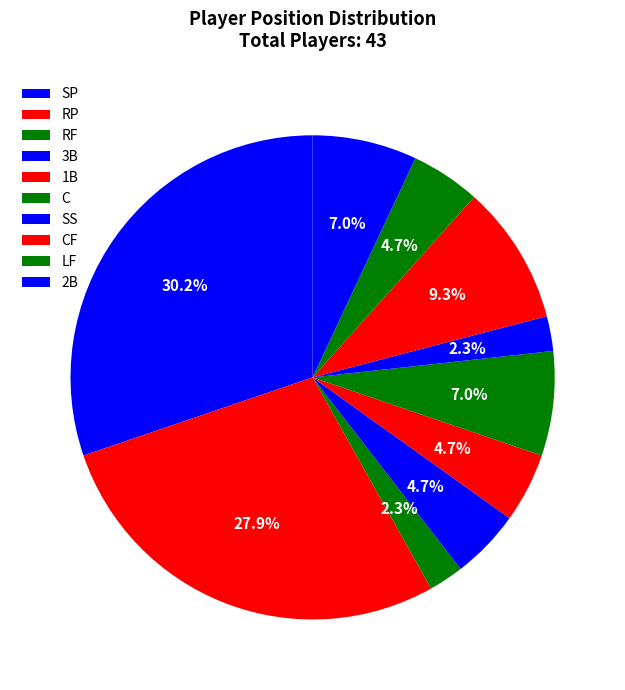

How many segments does this pie chart have?

10